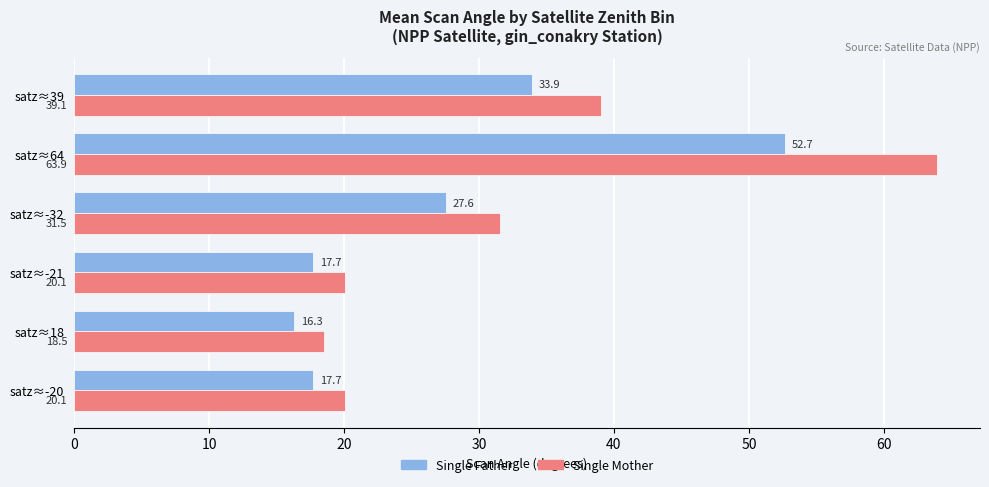

Is it true that Single Mother equals 34.8 at satz≈-20?

False